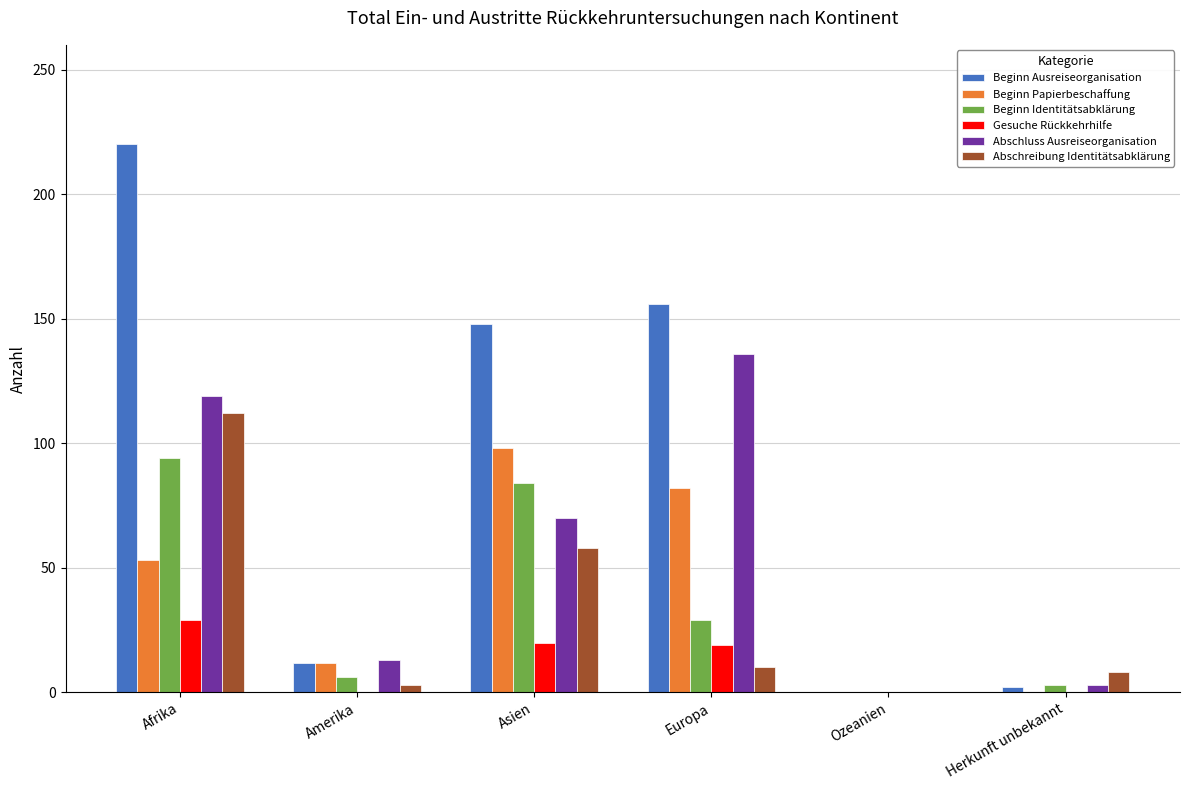

Which series has the widest spread of values?

Beginn Ausreiseorganisation